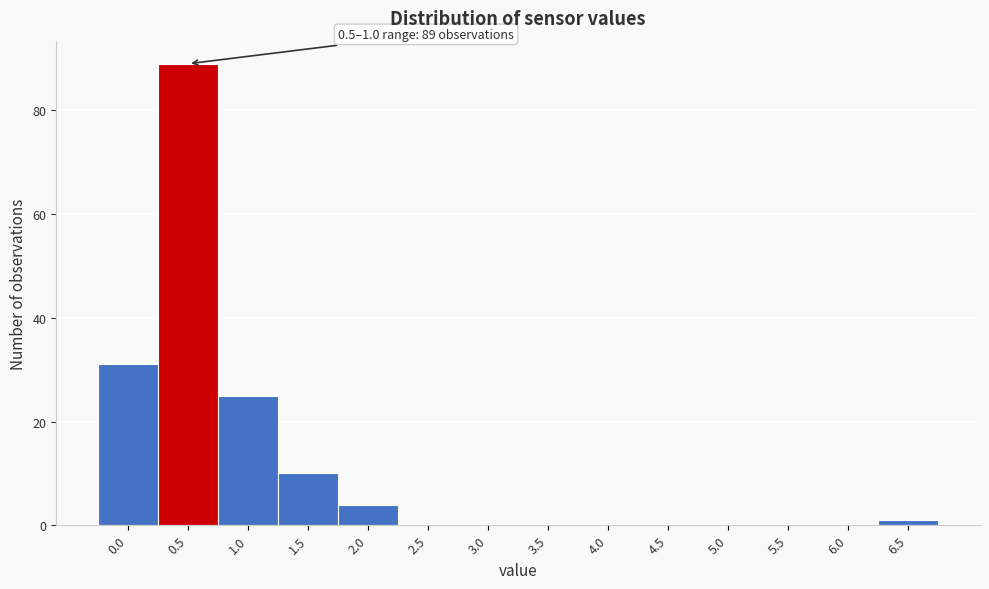

Reading left to right, what are all the values shown in this chart?

0.0=31	0.5=89	1.0=25	1.5=10	2.0=4	2.5=0	3.0=0	3.5=0	4.0=0	4.5=0	5.0=0	5.5=0	6.0=0	6.5=1